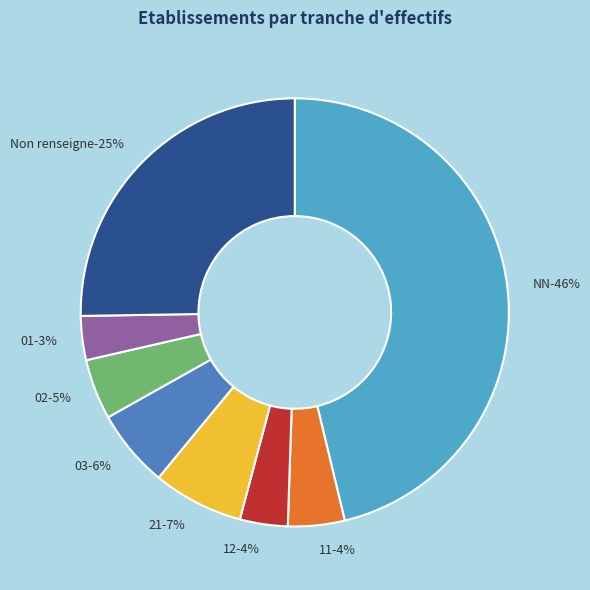

To the nearest percent, what portion does 11 represent?

4%